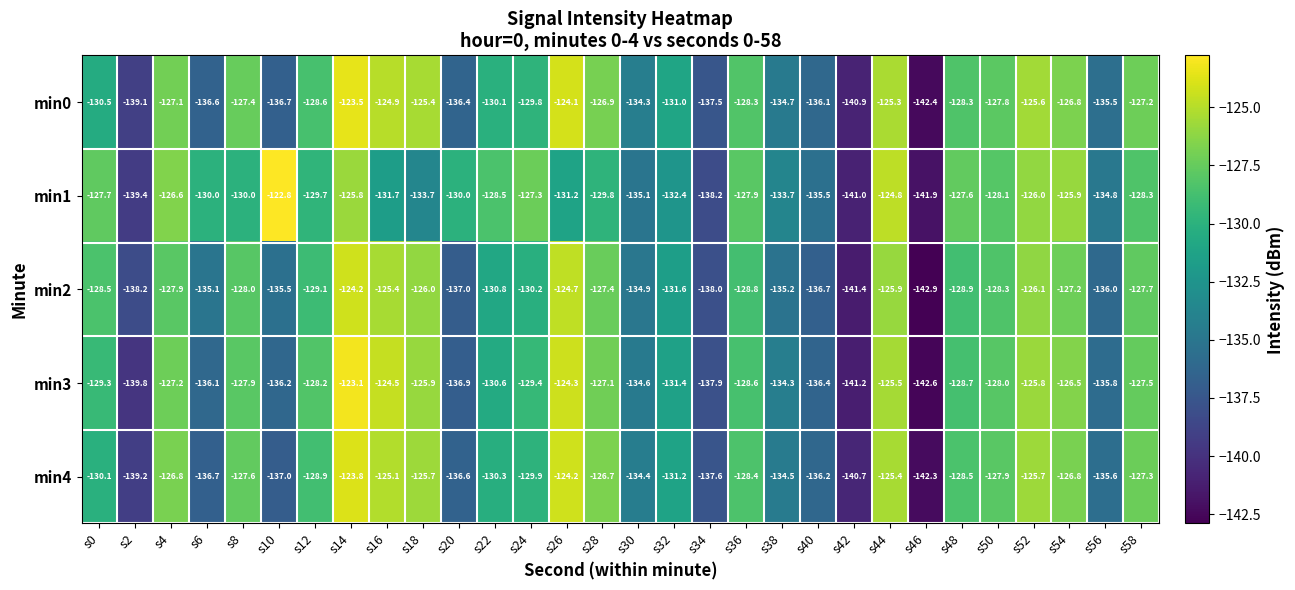

Is it true that min2 equals -125.9 at s44?

True